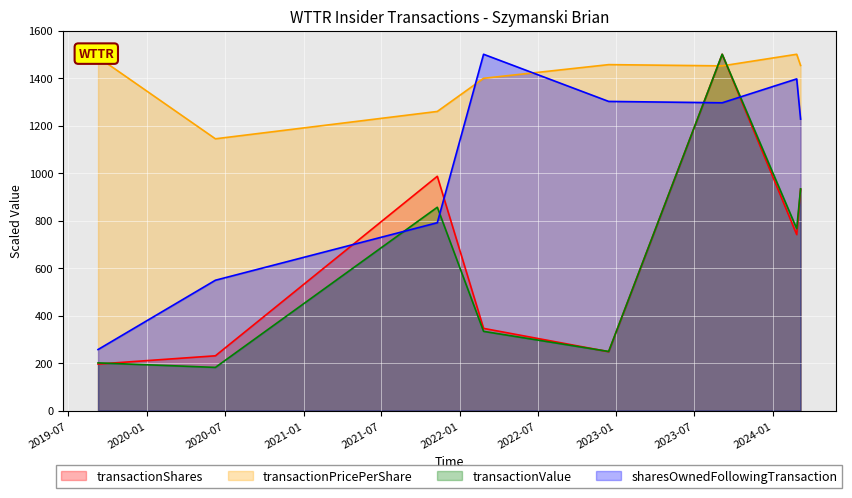

How many times do transactionPricePerShare and transactionValue cross each other?

2